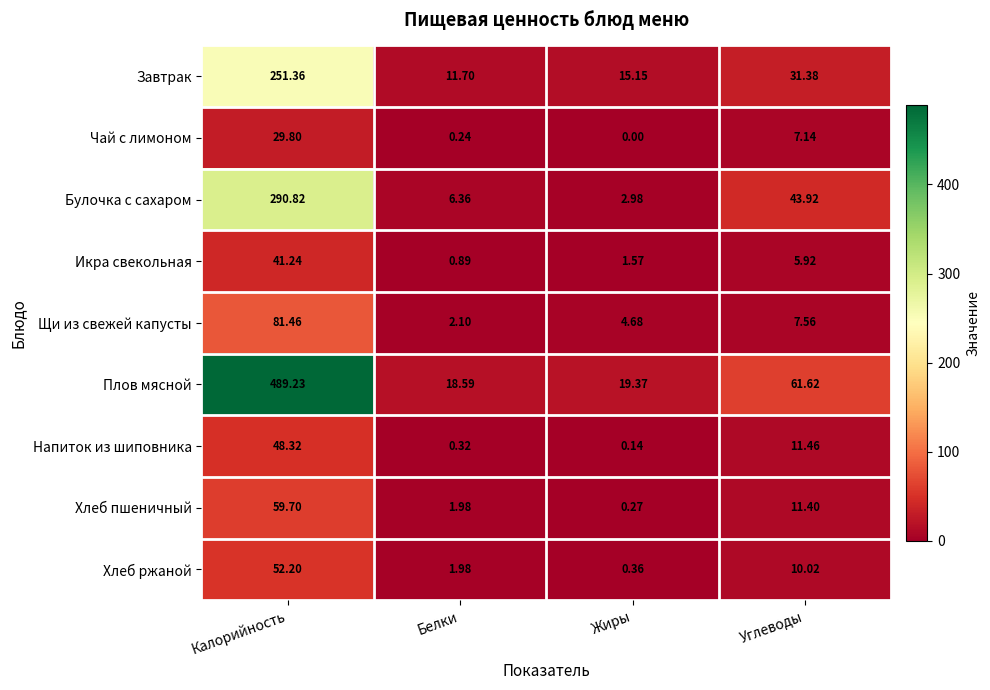

List the labels in order of Икра свекольная value, smallest first.

Белки, Жиры, Углеводы, Калорийность